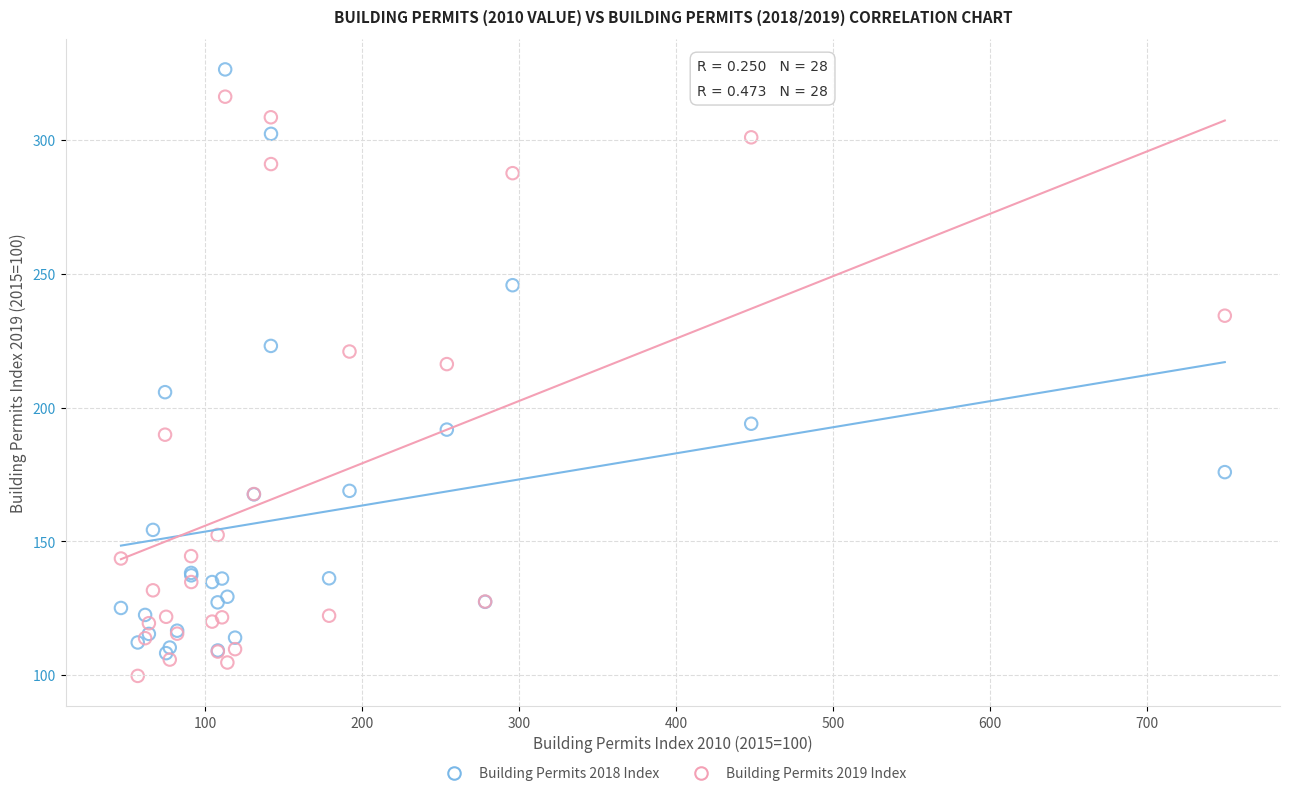

Across all series, what Y value is closest to 213?

216.3